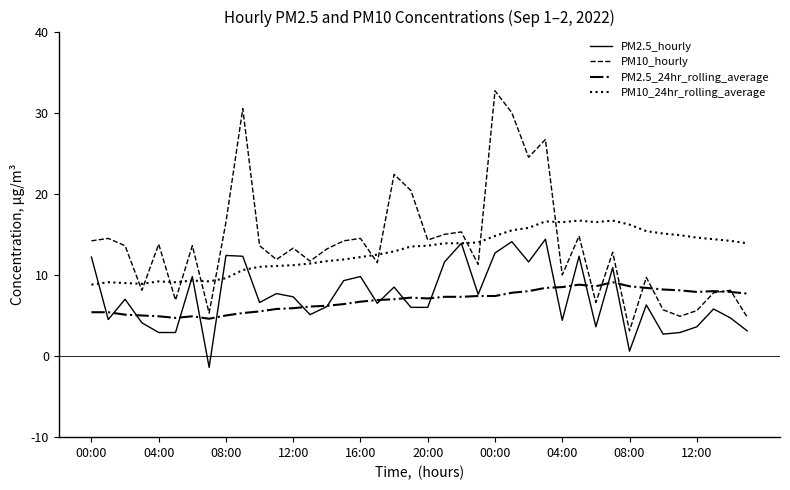

True or false: PM10_hourly and PM2.5_hourly cross at least once.

False